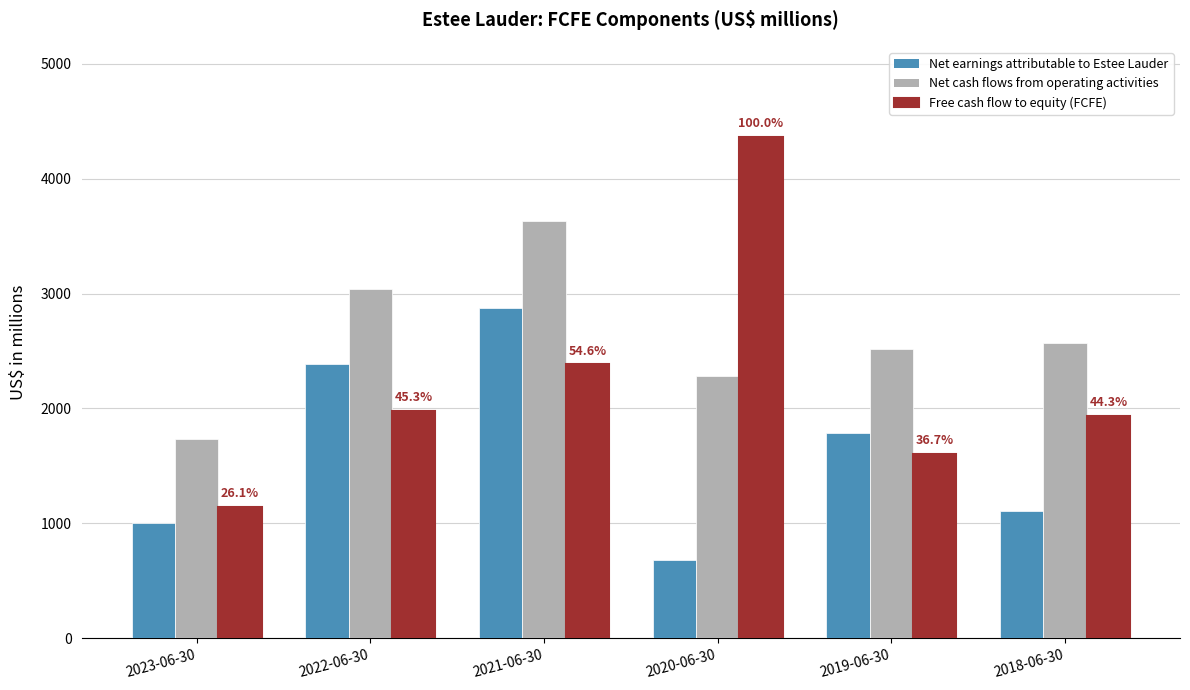

What is the value of the Free cash flow to equity (FCFE) bar at the 4th from the left?

4362